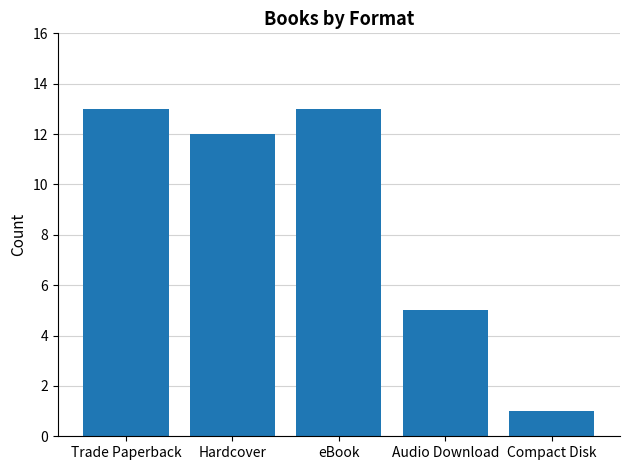

What is the smallest value displayed?

1